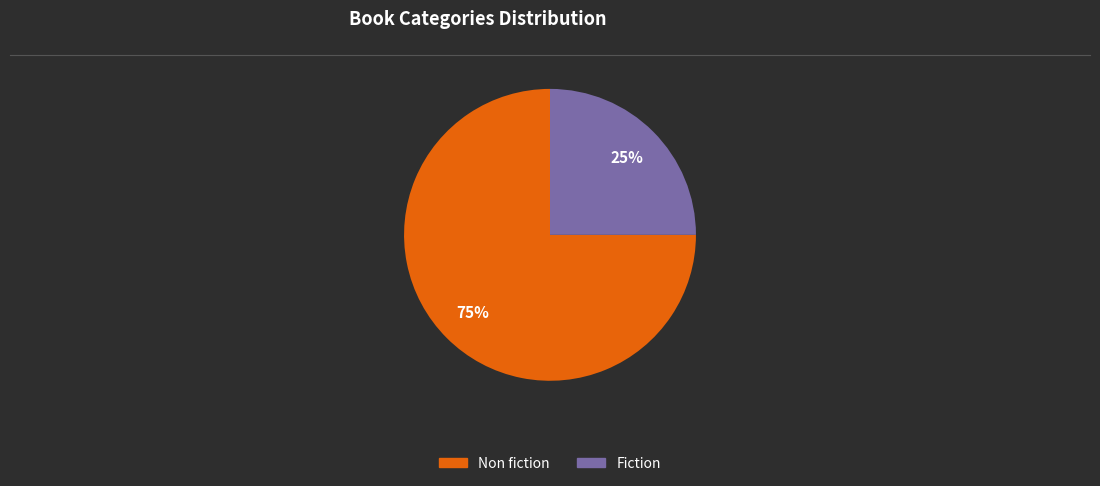

Count the number of slices in the pie.

2